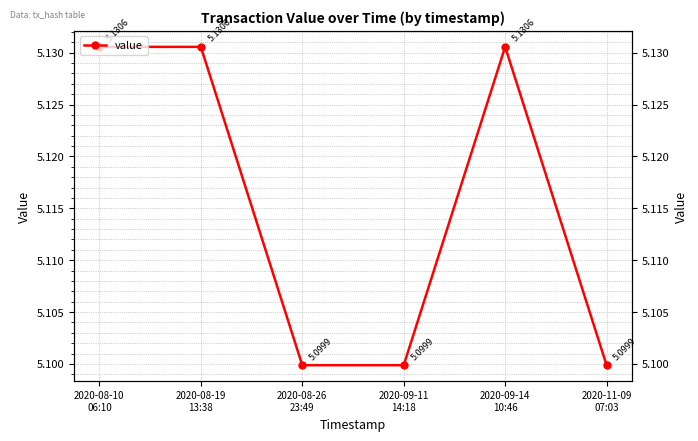

Which has a higher value, 2020-09-14
10:46 or 2020-09-11
14:18?

2020-09-14
10:46